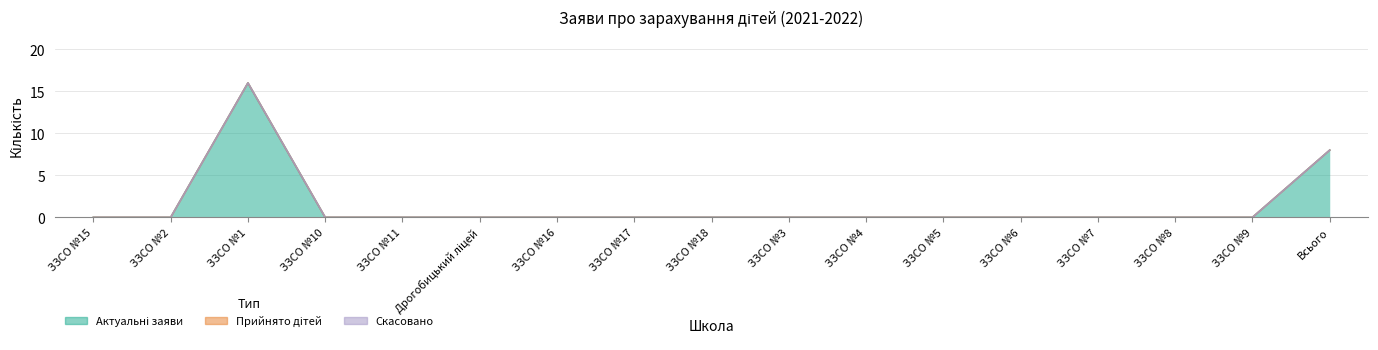

What position from the left is ЗЗСО №17?

8